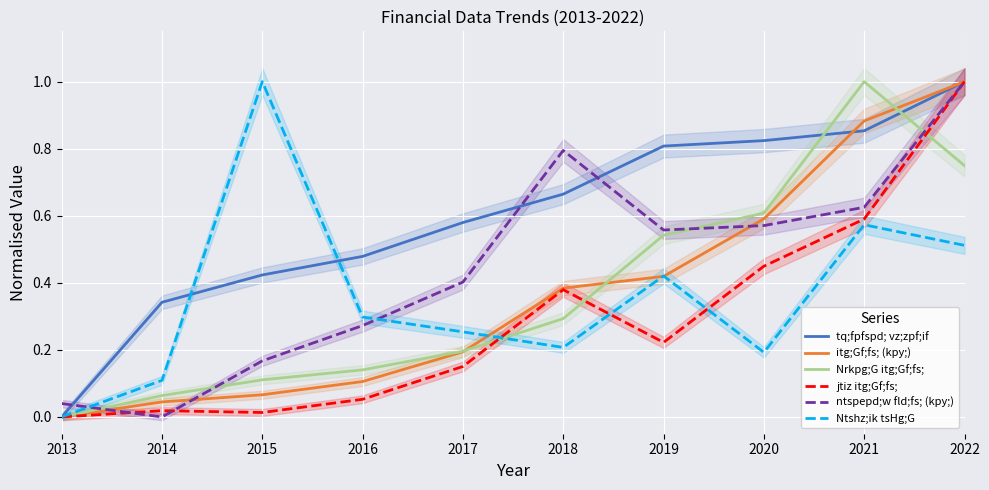

What is the value of the Nrkpg;G itg;Gf;fs; point at the 9th from the left?

1.0